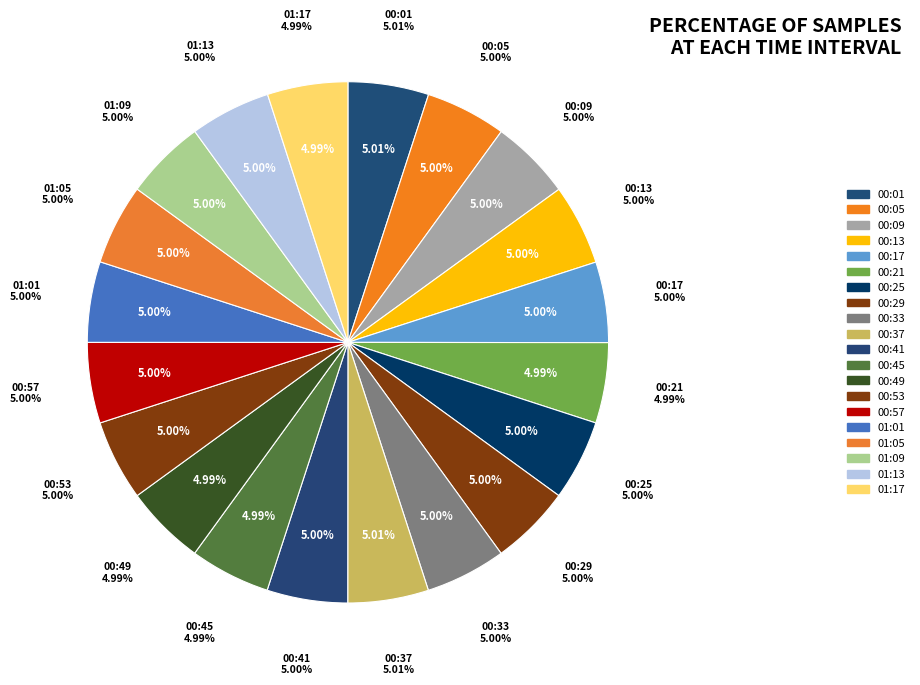

How much of the chart is everything except 00:25?

95.0%